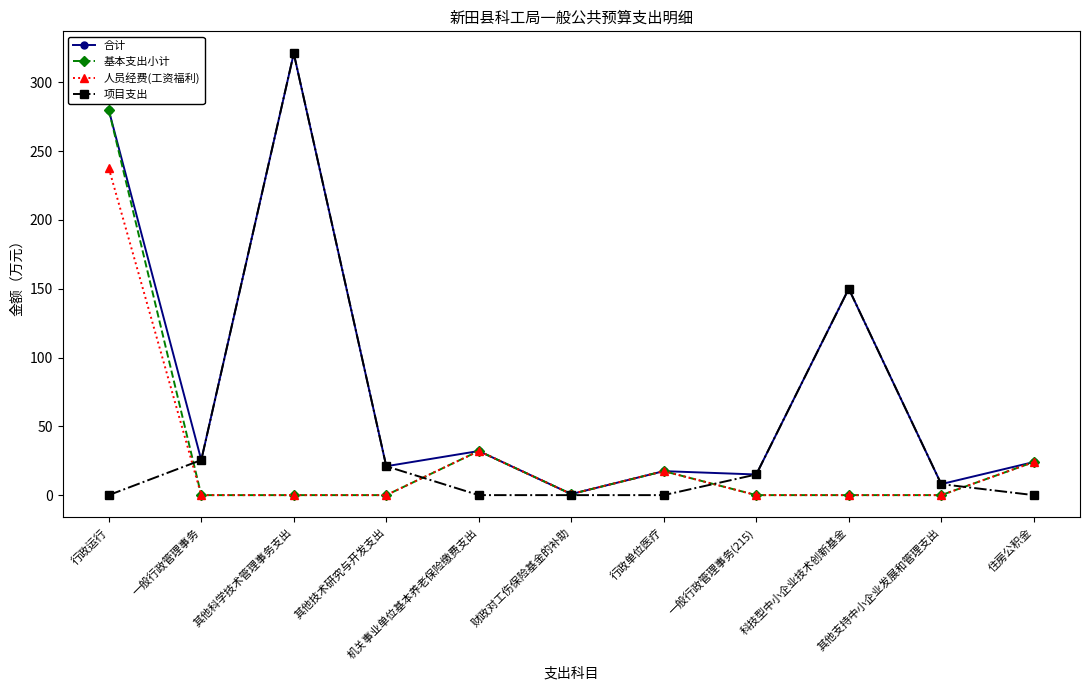

What is the value of the 合计 point at the 10th from the left?

8.0